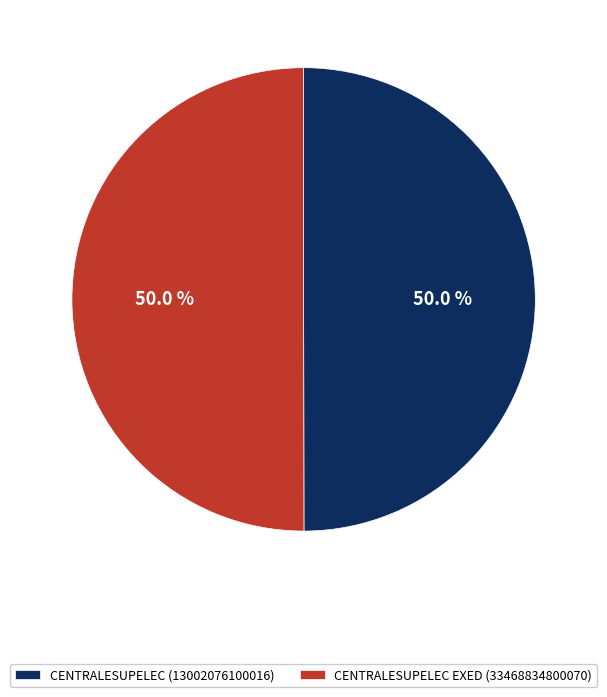

Combined, do CENTRALESUPELEC (13002076100016) and CENTRALESUPELEC EXED (33468834800070) account for over 50%?

Yes